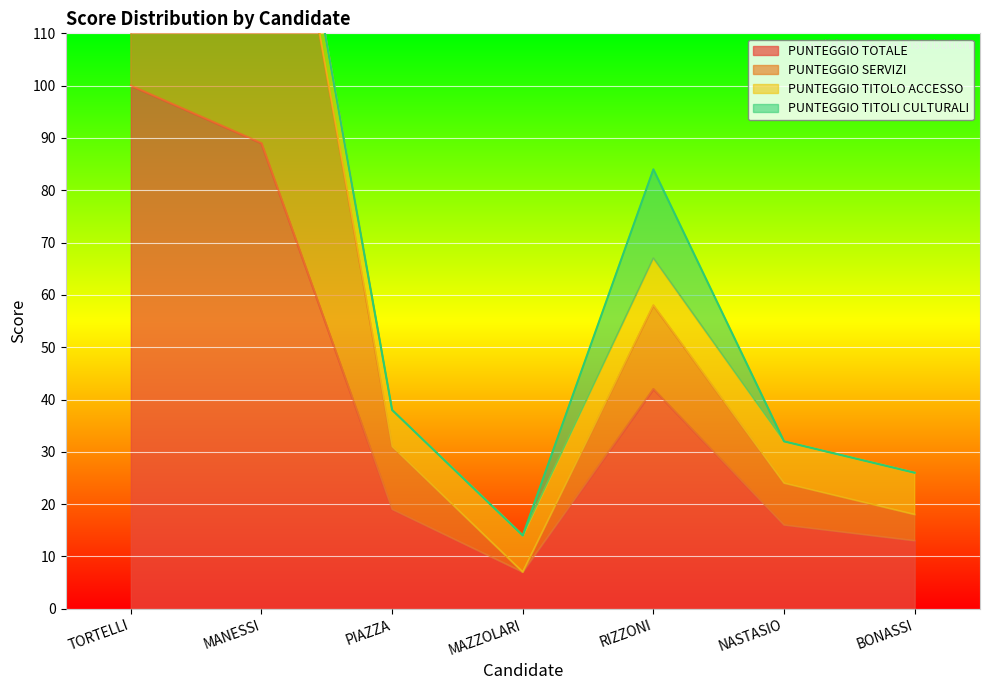

The PUNTEGGIO TOTALE series shows 7 at NASTASIO. True or false?

False